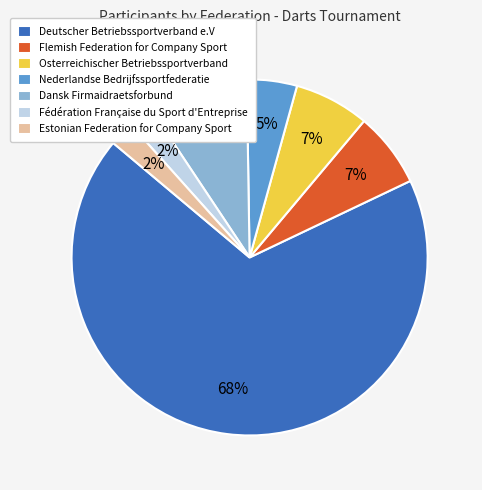

Is it true that Deutscher Betriebssportverband e.V is 76% of the pie?

False